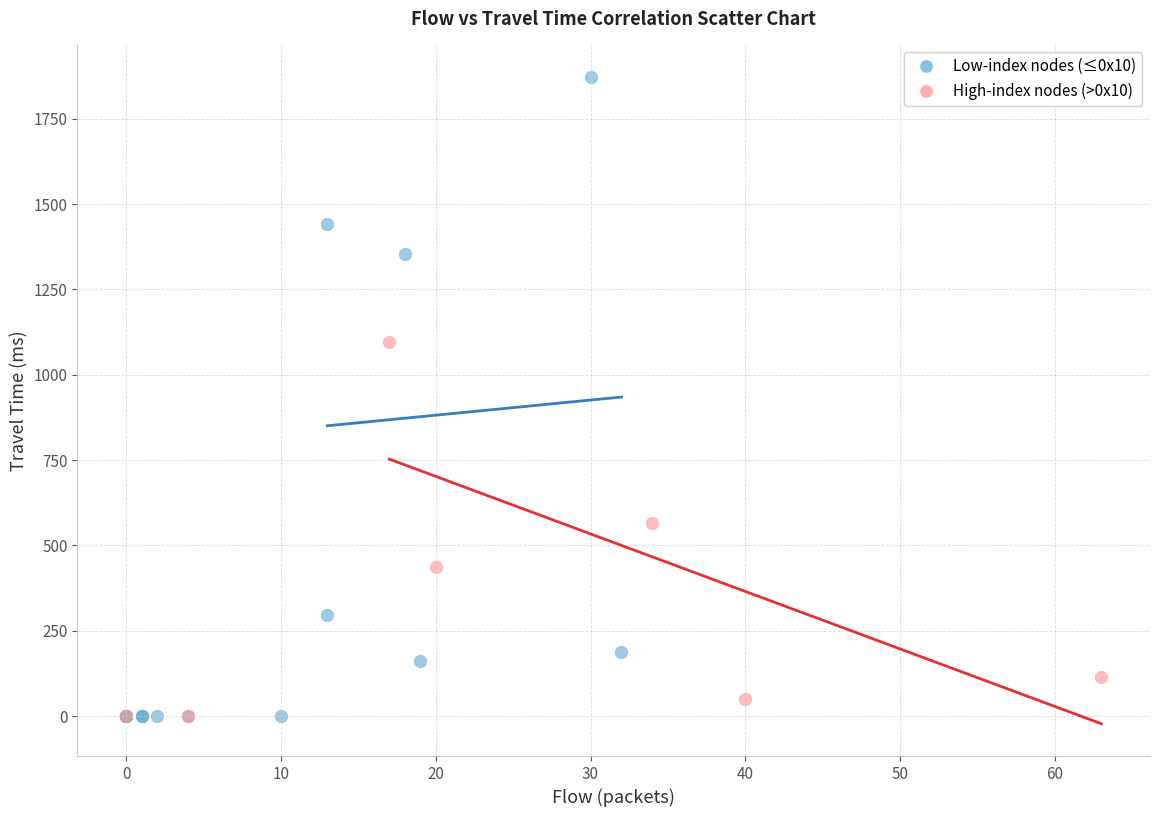

Which series has the largest Y range (max minus min)?

Low-index nodes (≤0x10)